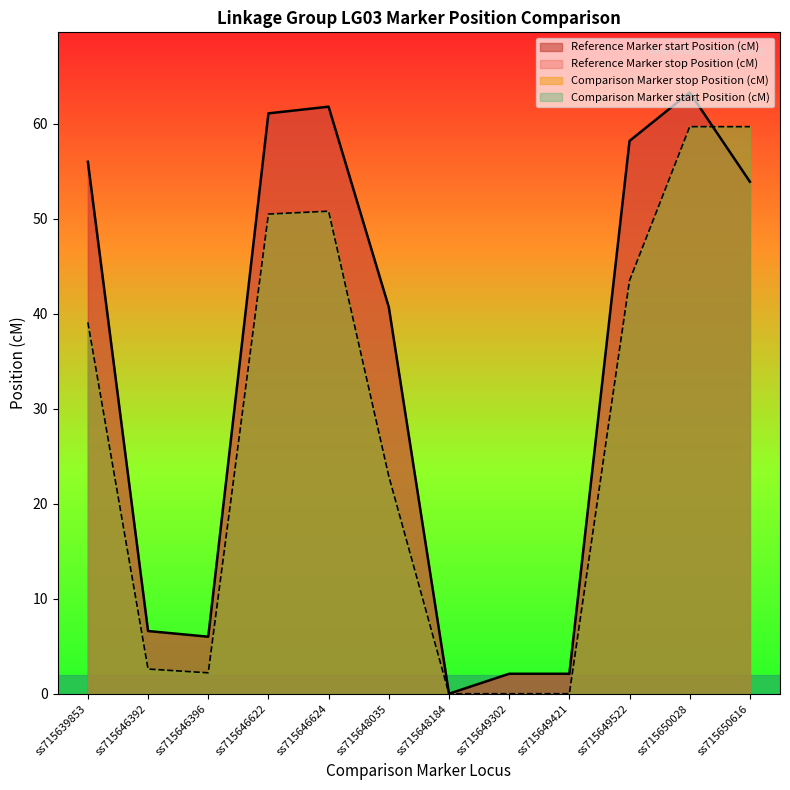

Reading right to left, list all the values displayed in this chart.

Reference Marker start Position (cM): ss715650616=53.9	ss715650028=63.3	ss715649522=58.2	ss715649421=2.1	ss715649302=2.1	ss715648184=0.0	ss715648035=40.7	ss715646624=61.8	ss715646622=61.1	ss715646396=6.0	ss715646392=6.6	ss715639853=56.0
Comparison Marker stop Position (cM): ss715650616=59.7	ss715650028=59.7	ss715649522=43.5	ss715649421=0.0	ss715649302=0.0	ss715648184=0.0	ss715648035=22.9	ss715646624=50.8	ss715646622=50.5	ss715646396=2.2	ss715646392=2.6	ss715639853=39.1